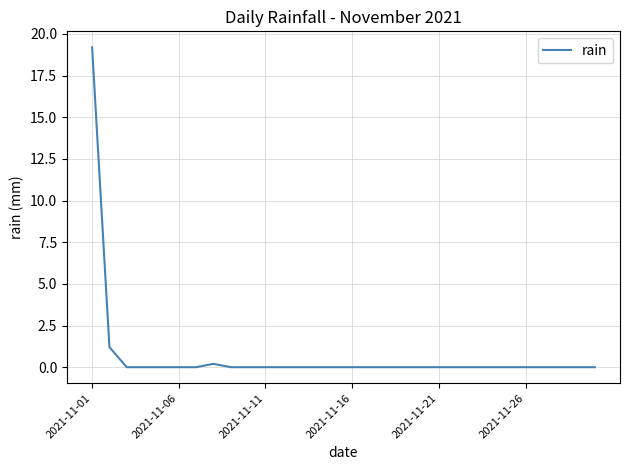

Reading right to left, extract all data points from this chart.

0.0	0.0	0.0	0.0	0.0	0.0	0.0	0.0	0.0	0.0	0.0	0.0	0.0	0.0	0.0	0.0	0.0	0.0	0.0	0.0	0.0	0.0	0.2	0.0	0.0	0.0	0.0	0.0	1.2	19.2